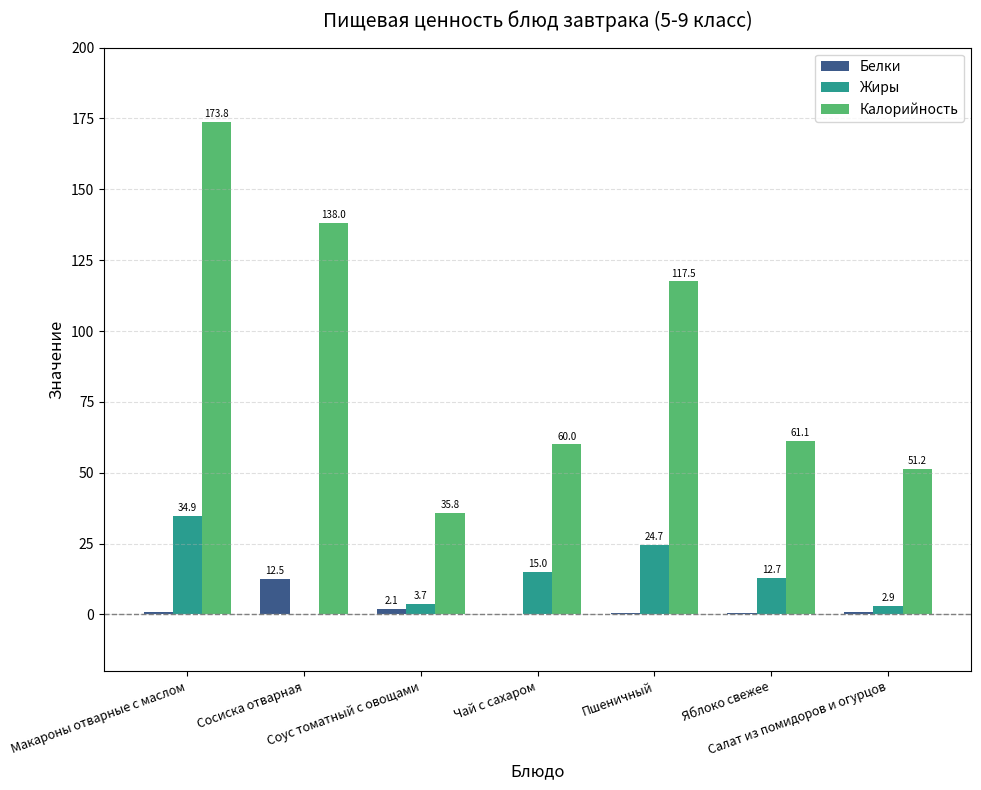

How many data points does each series have?

7